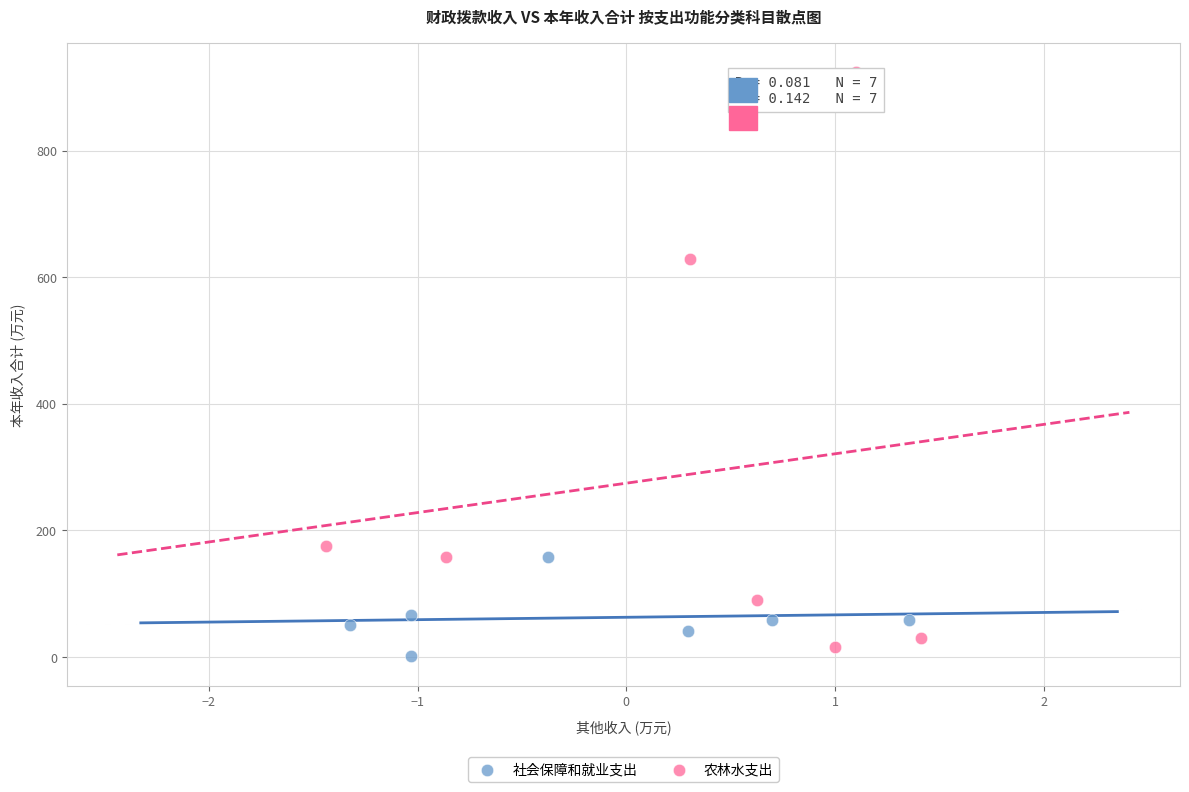

Which series has the widest spread of Y values?

农林水支出